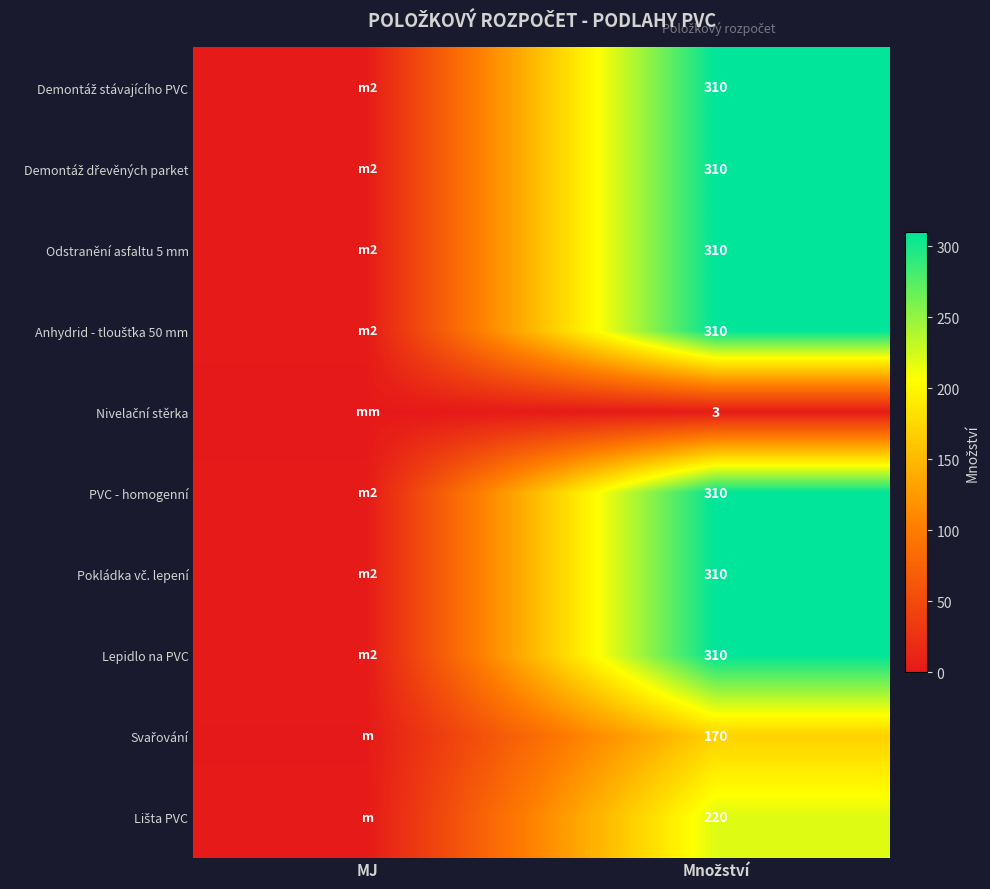

What is the spread (max minus min) of values at Množství?

307.0